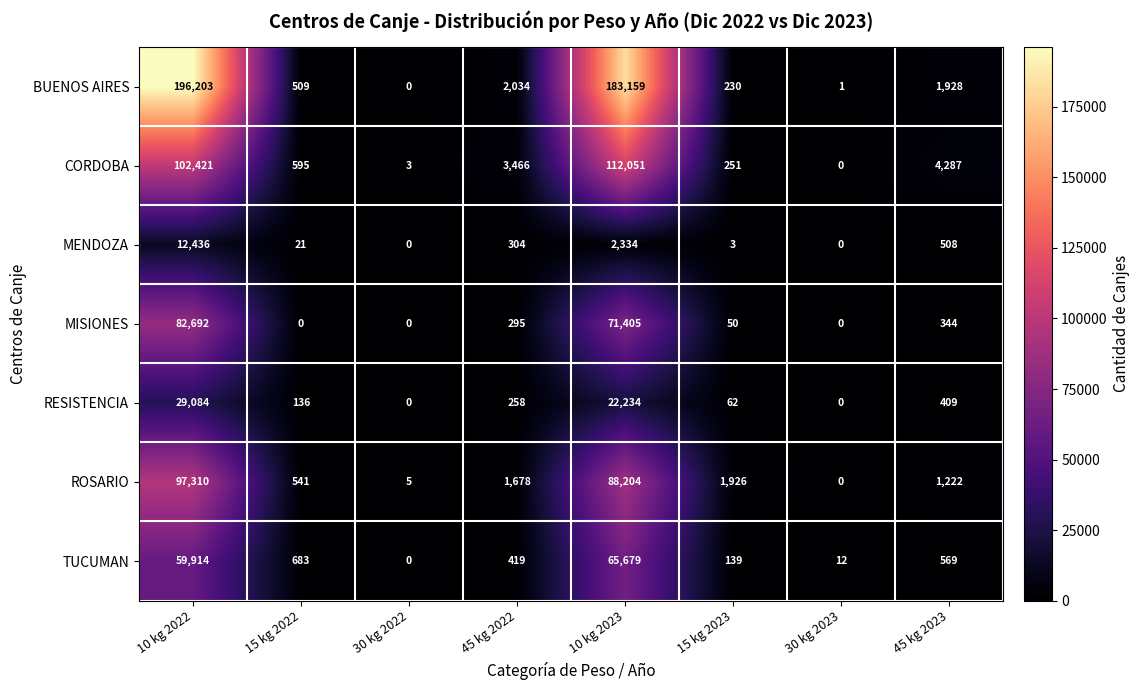

True or false: CORDOBA has a value of 3 at 30 kg 2022.

True